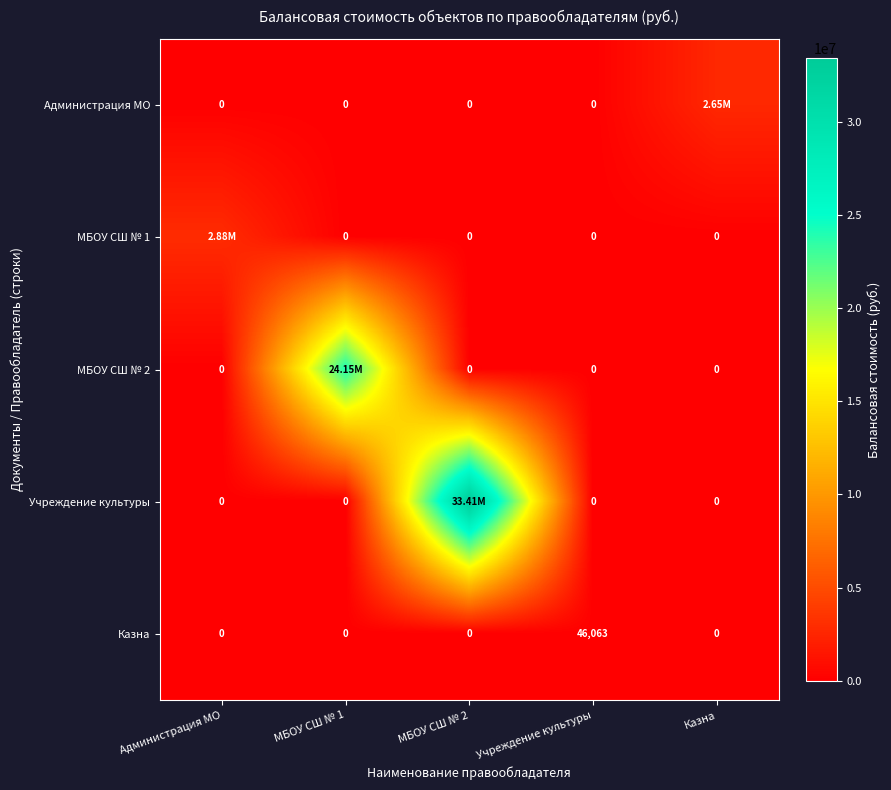

Which category has the highest value across all series?

МБОУ СШ № 2